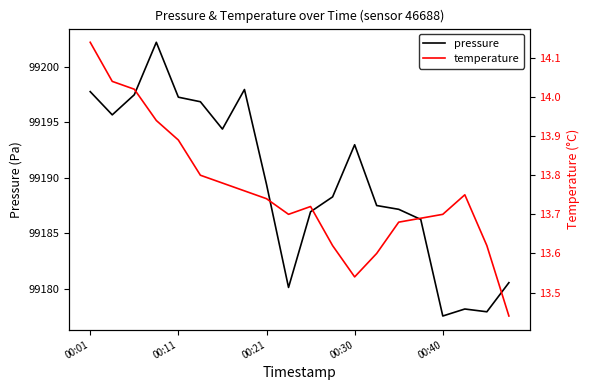

List the series in order of their peak value, highest first.

pressure, temperature